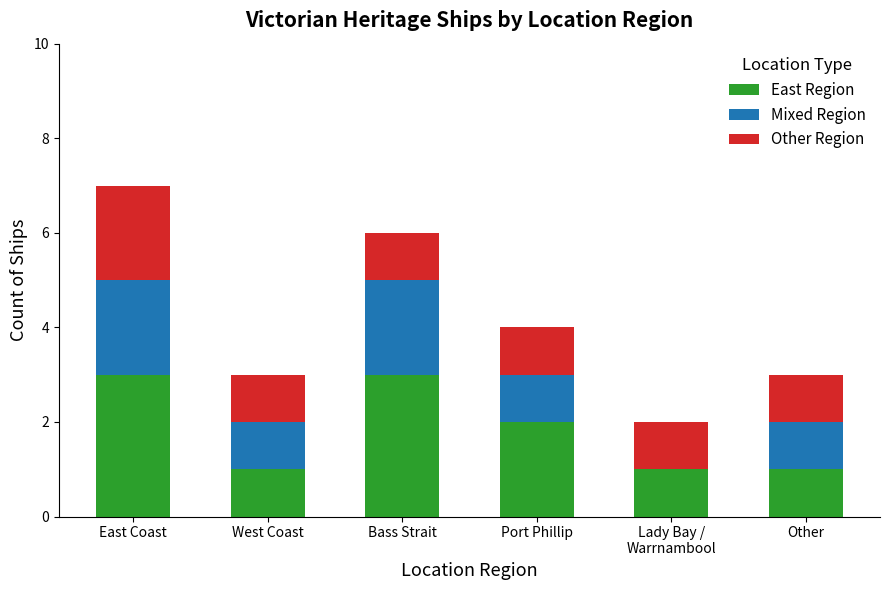

At which category is the sum across all series the highest?

East Coast